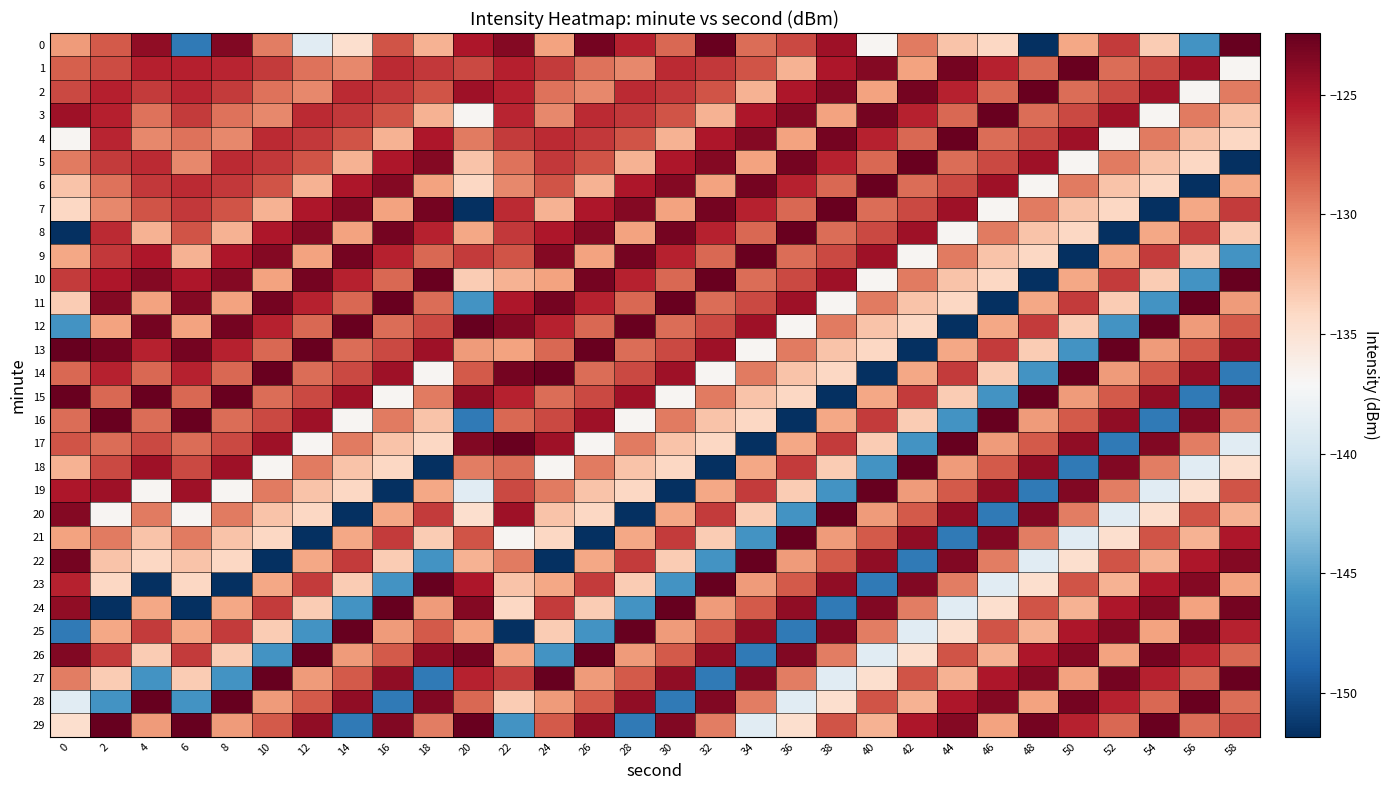

What is the difference between the highest and lowest values at 34?

29.4